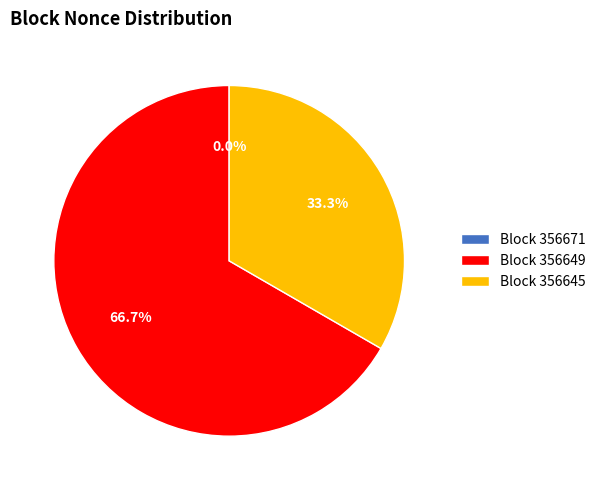

To the nearest percent, what is the difference between the largest and smallest slice percentages?

67%